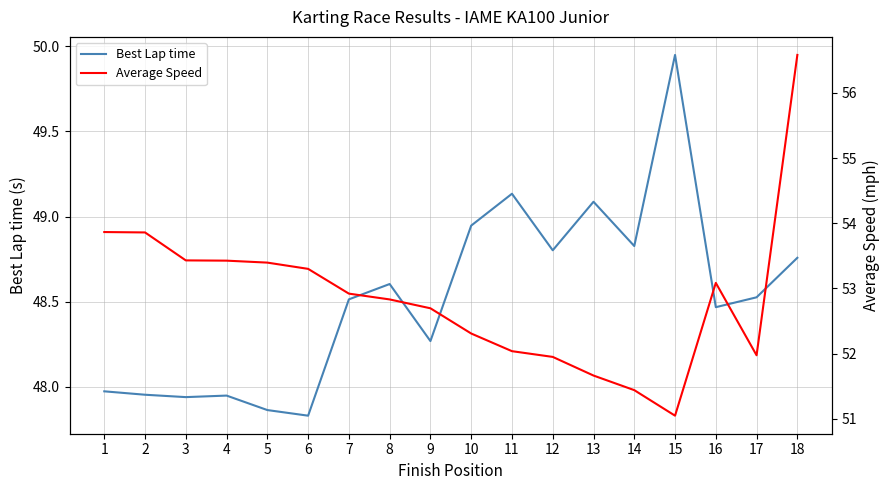

What is the value of the Average Speed point at the 4th from the left?

53.4